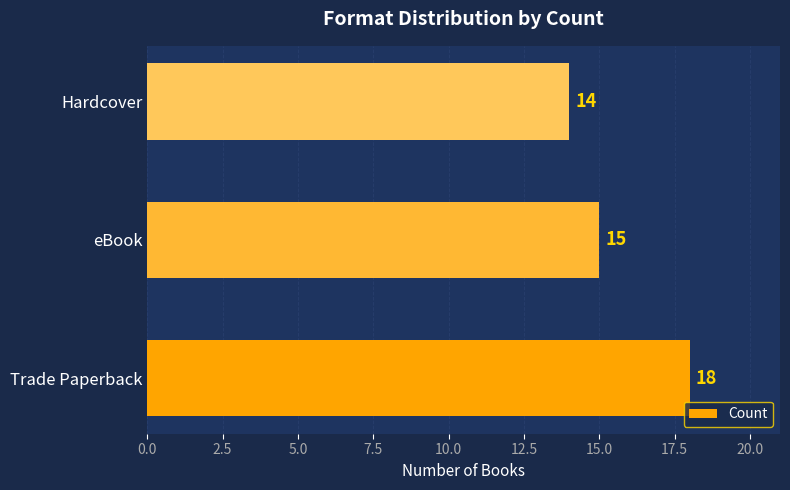

Between Trade Paperback and eBook, which is larger?

Trade Paperback